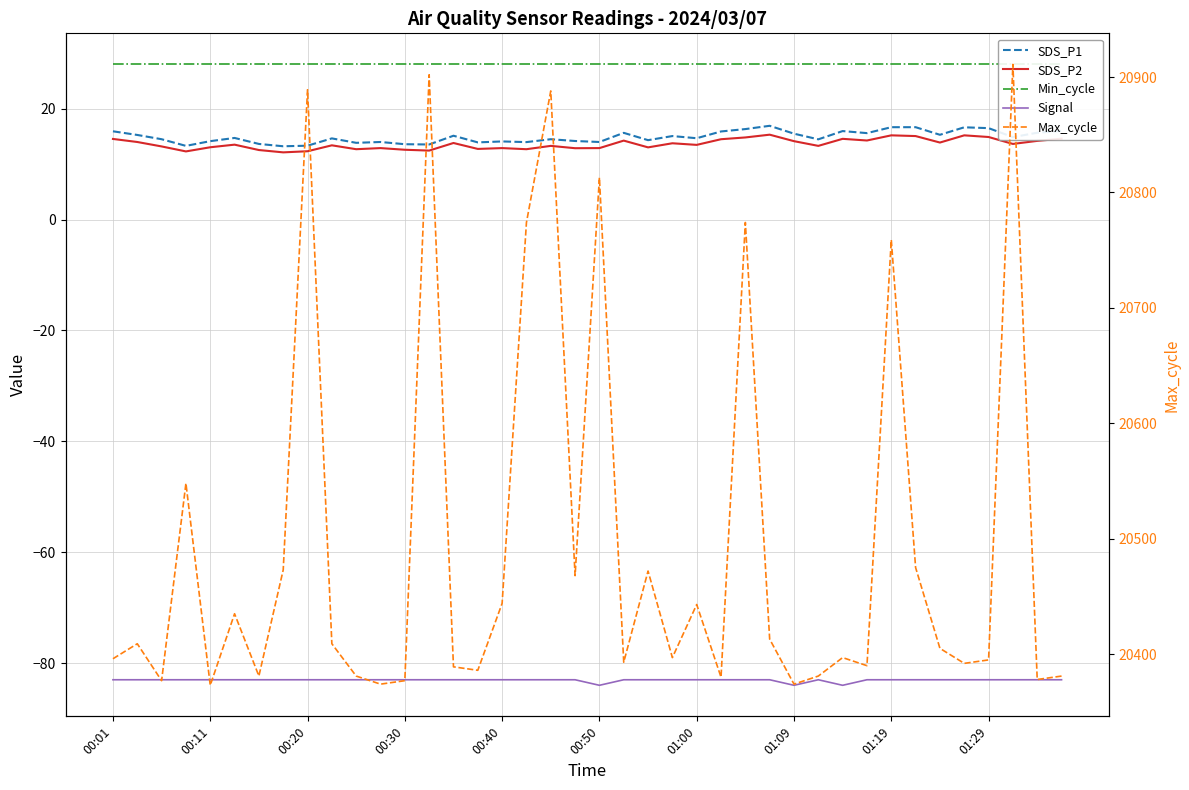

How many categories are shown in the chart?

40